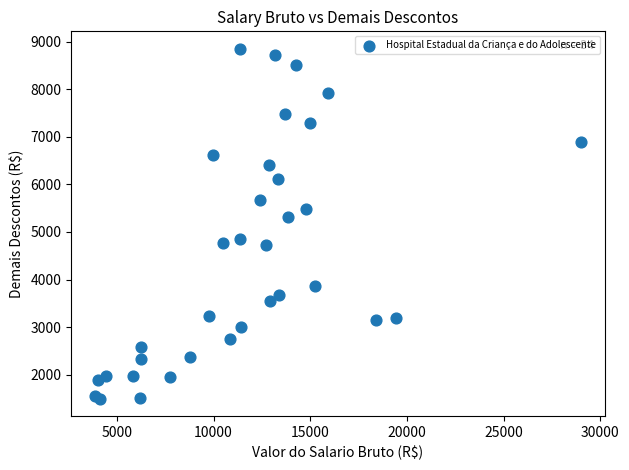

What Y value in the scatter plot is closest to 5174?

5321.3